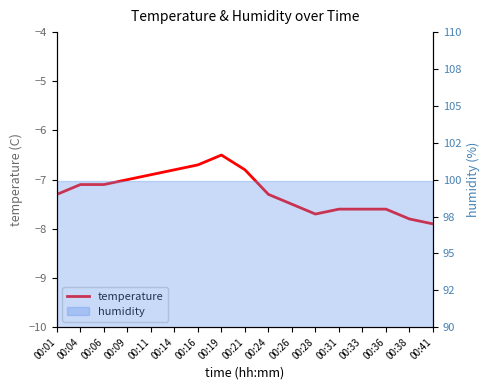

What is the difference between the values at 00:14 and 00:28?

0.9